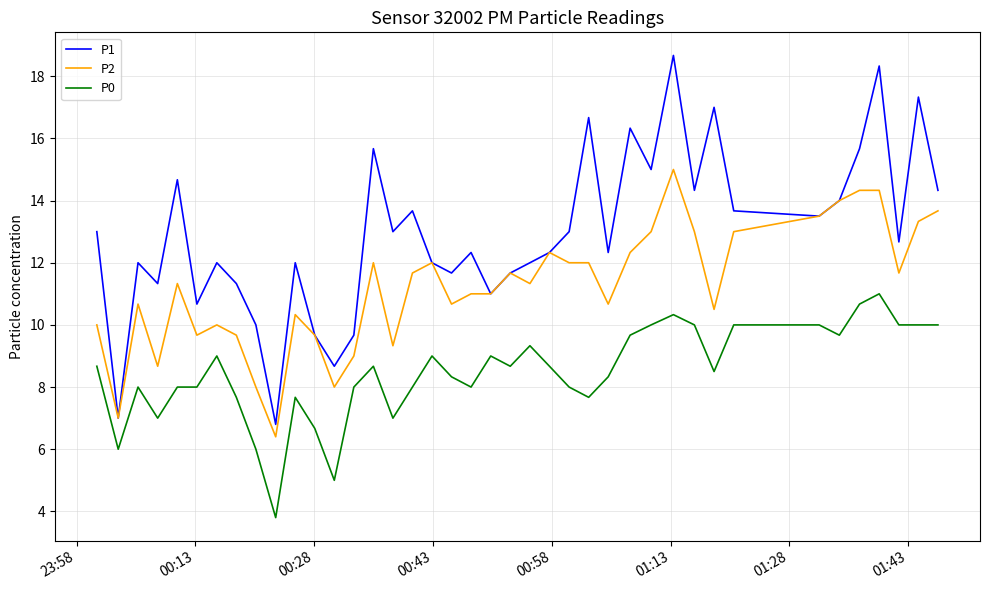

What is the average value of the P0 series?

8.4